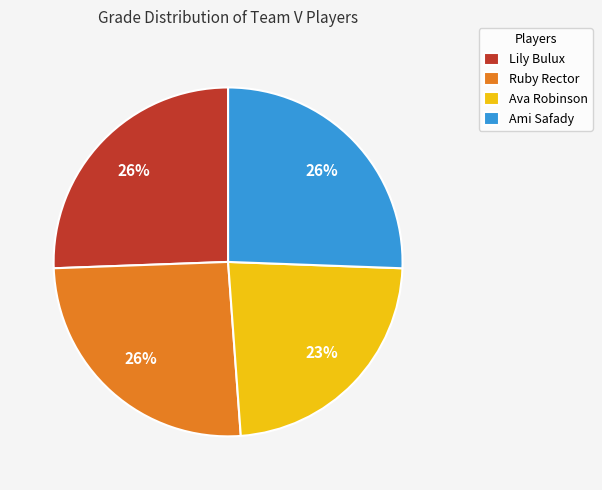

Which slice is the smallest?

Ava Robinson